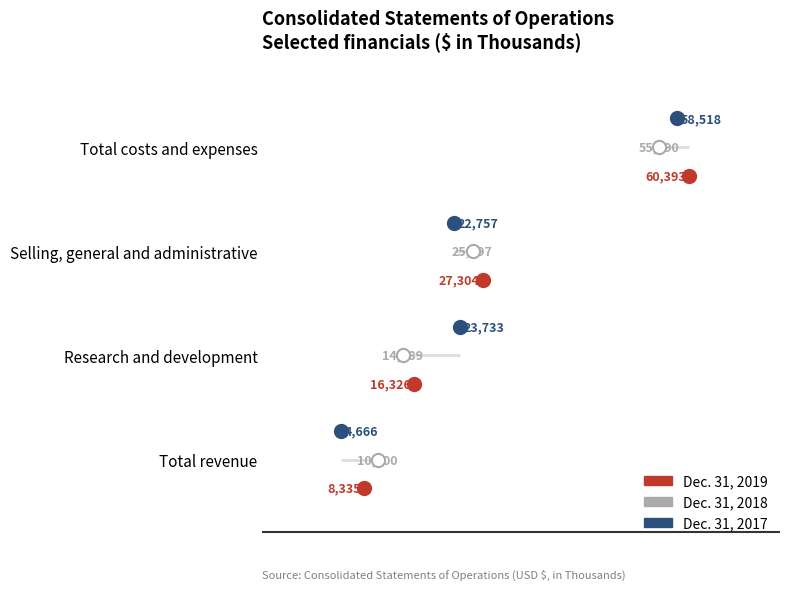

What are all the series names shown in the legend?

Dec. 31, 2019, Dec. 31, 2018, Dec. 31, 2017